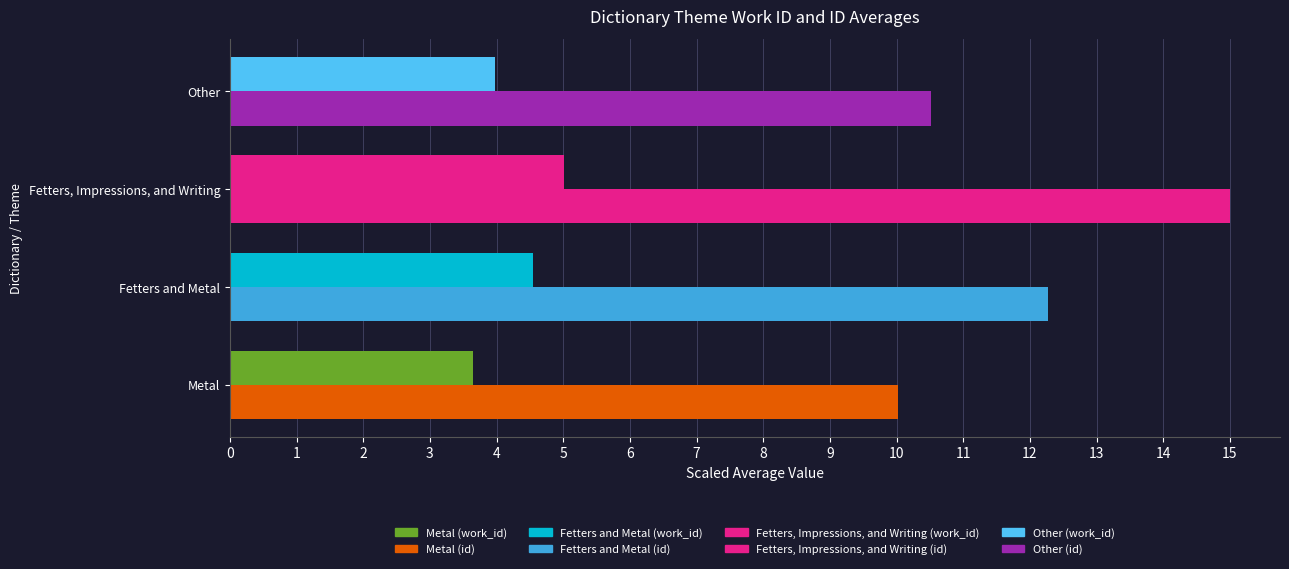

What position from the left is 1?

3